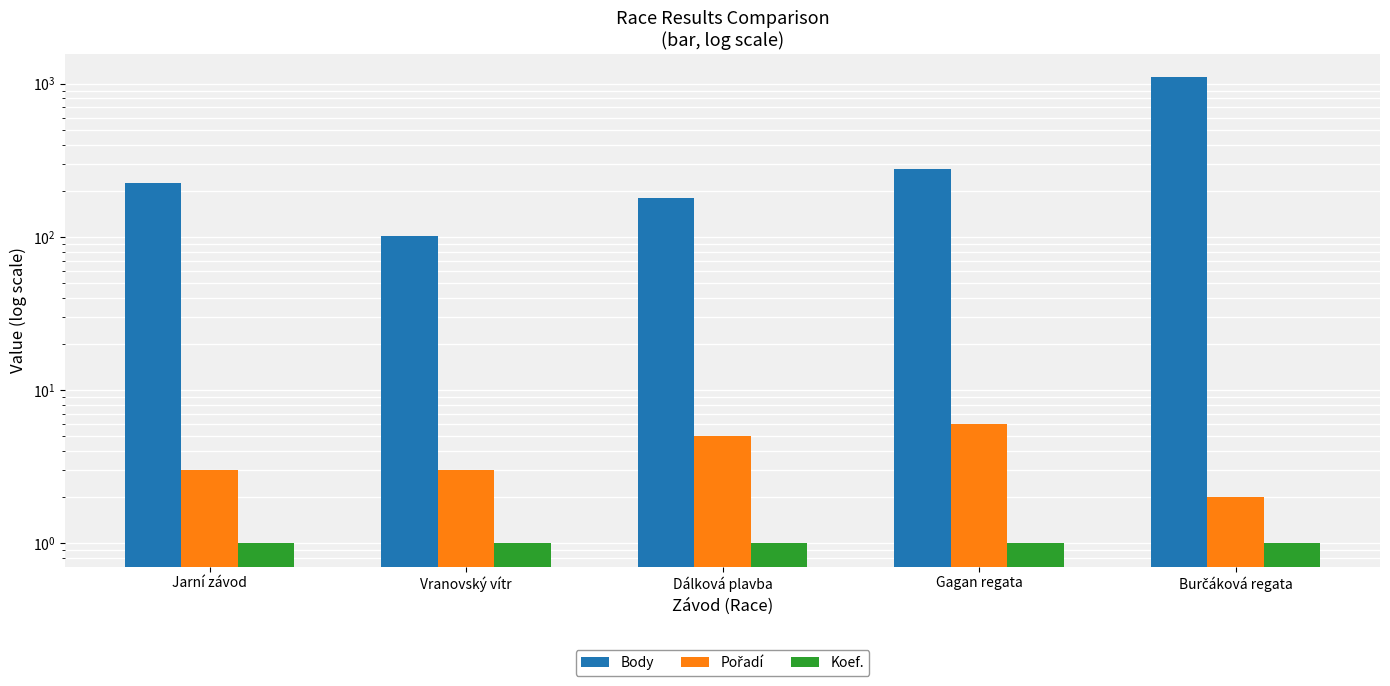

How many groups of bars are there?

5